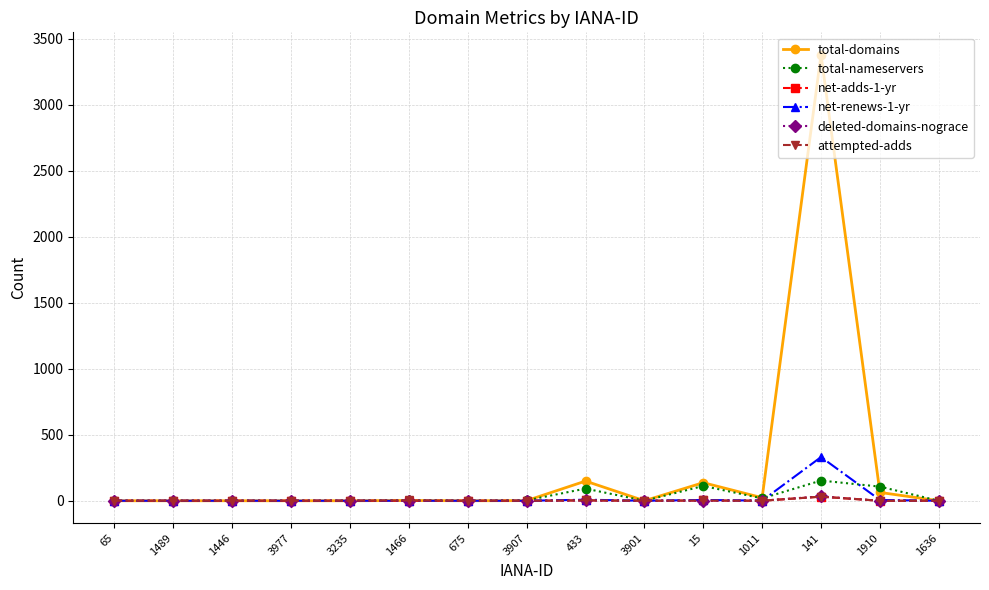

The total-domains series shows -1267 at 675. True or false?

False